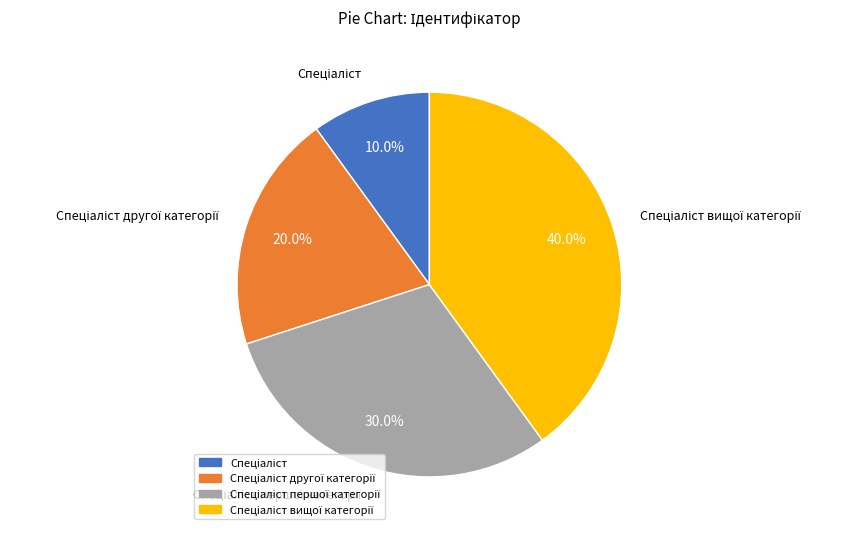

Does any single category account for the majority?

No